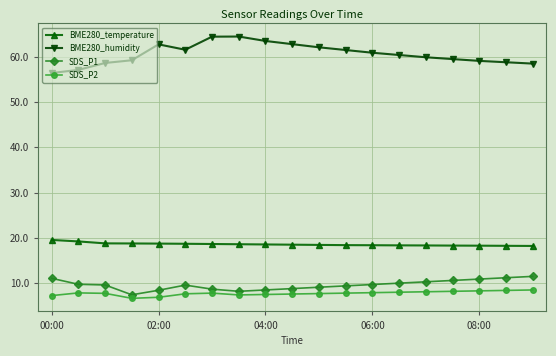

What is the value of the SDS_P2 point at the 17th from the left?

8.3